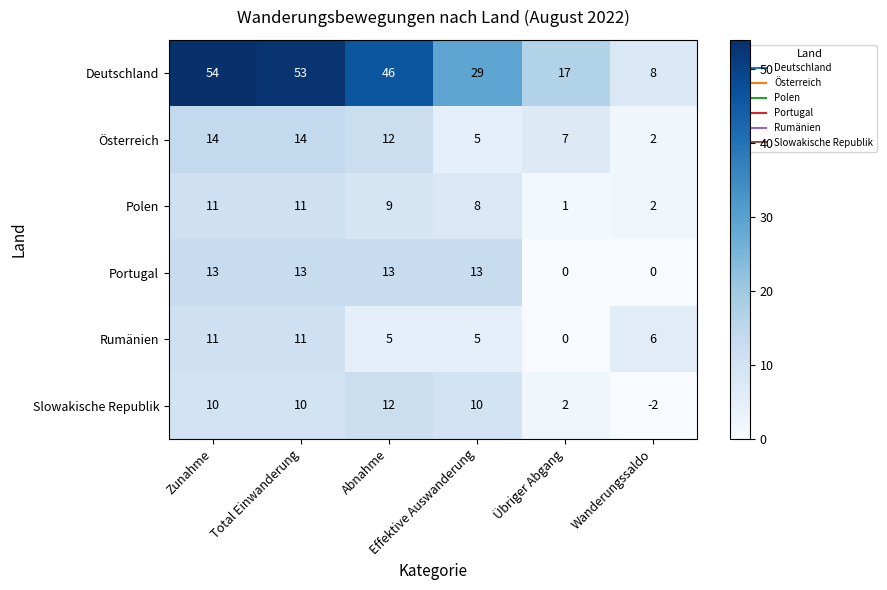

What is the maximum value shown in the chart?

54